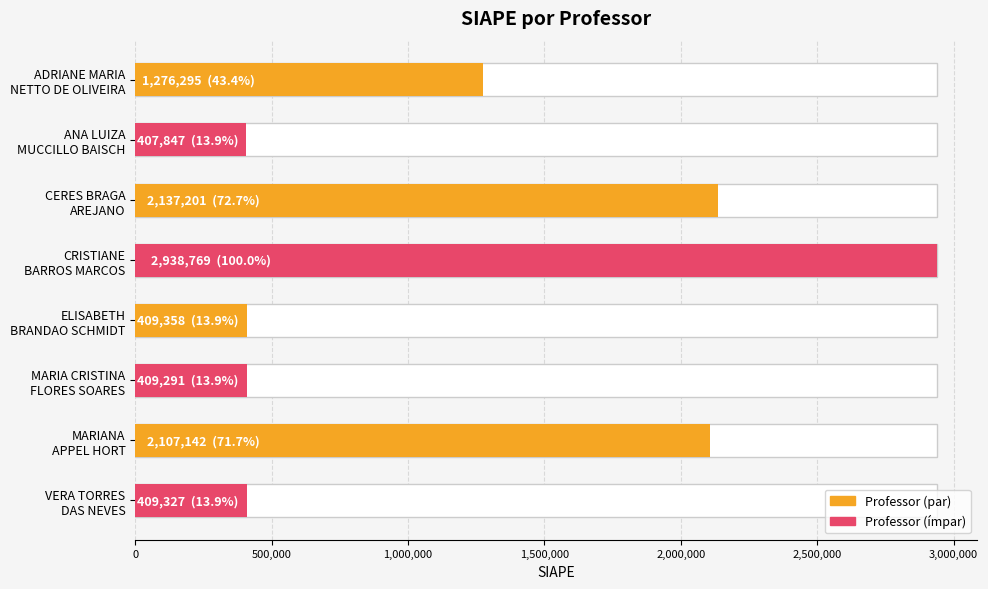

Is it true that the value at ANA LUIZA MUCCILLO BAISCH is 638730?

False